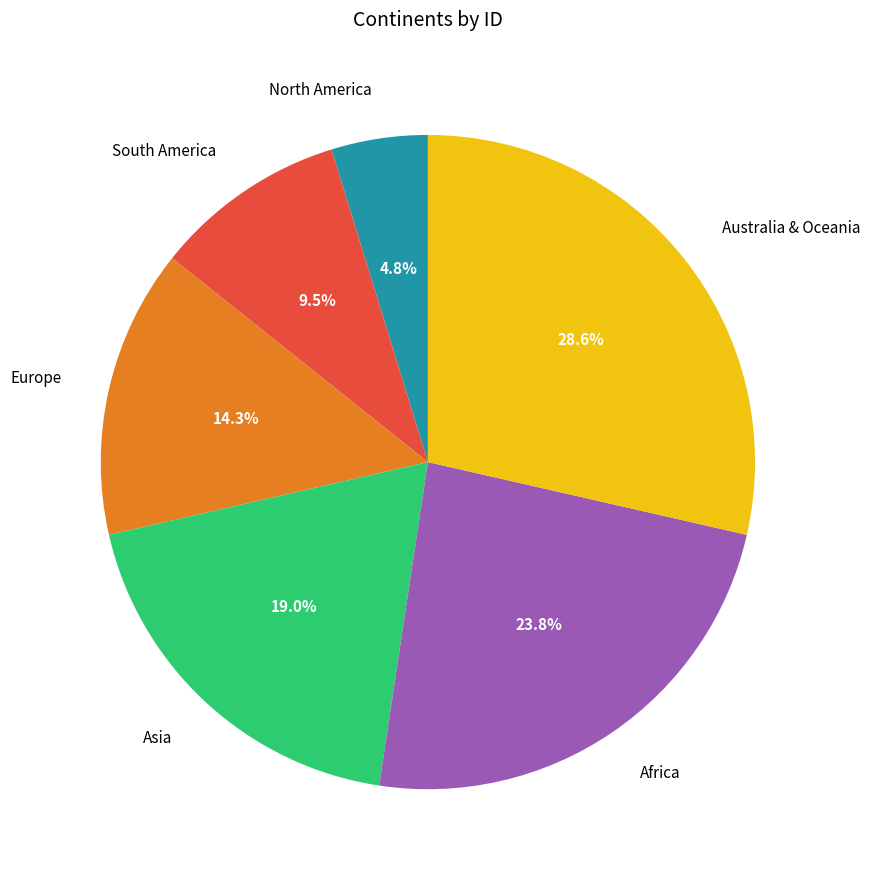

To the nearest percent, what percentage of the pie is Australia & Oceania?

29%